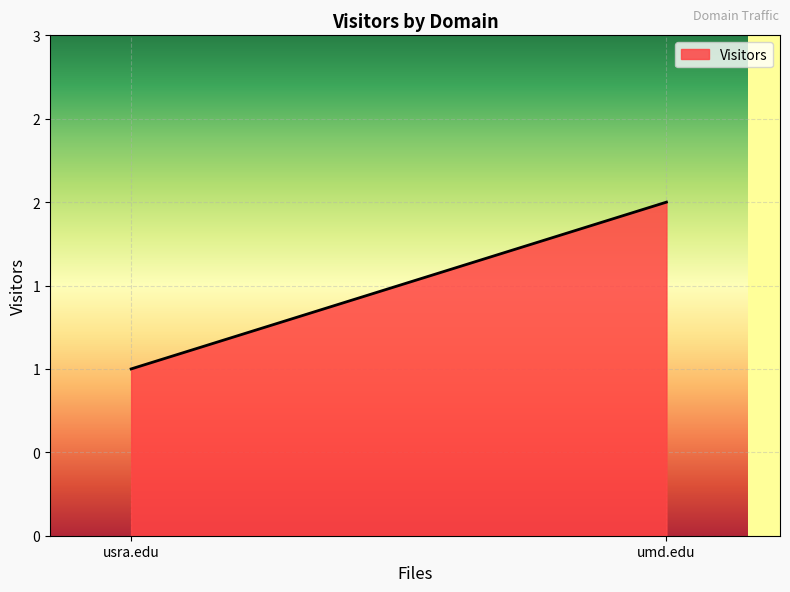

What is the change in value from umd.edu to usra.edu?

-1